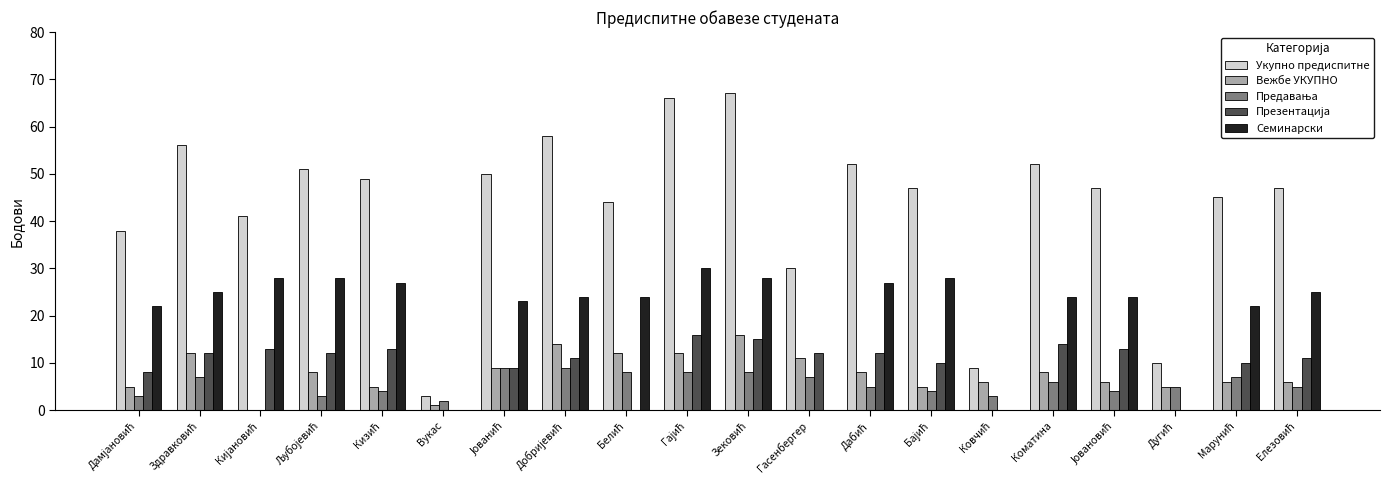

What is the highest value of the Вежбе УКУПНО series?

16